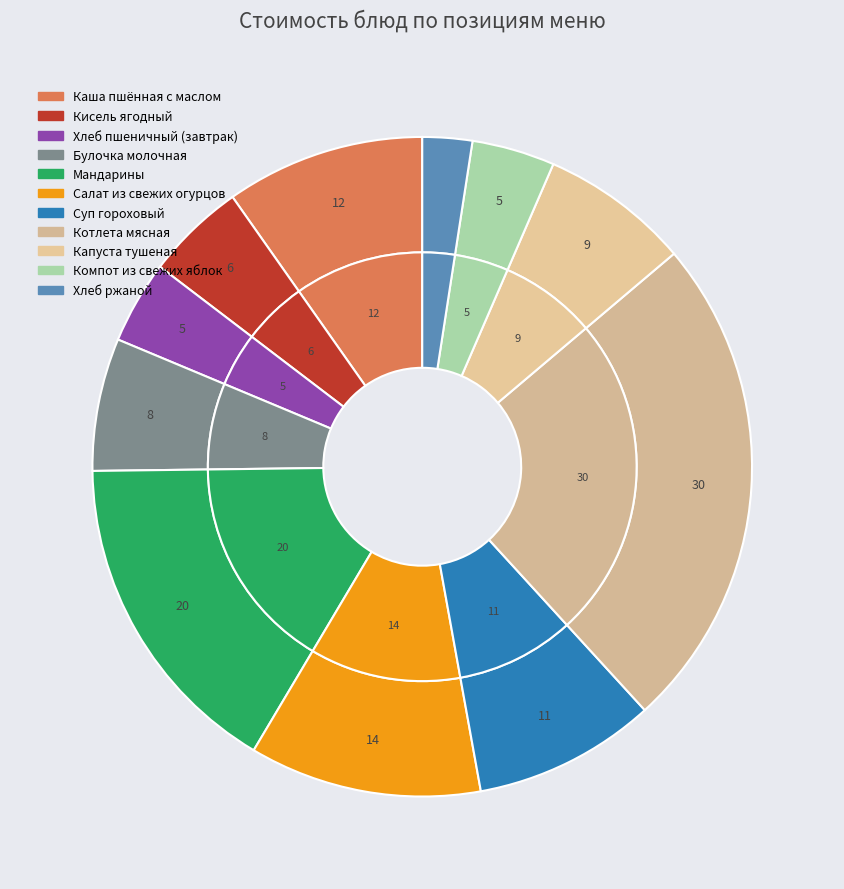

To the nearest percent, what is the average slice percentage?

9%